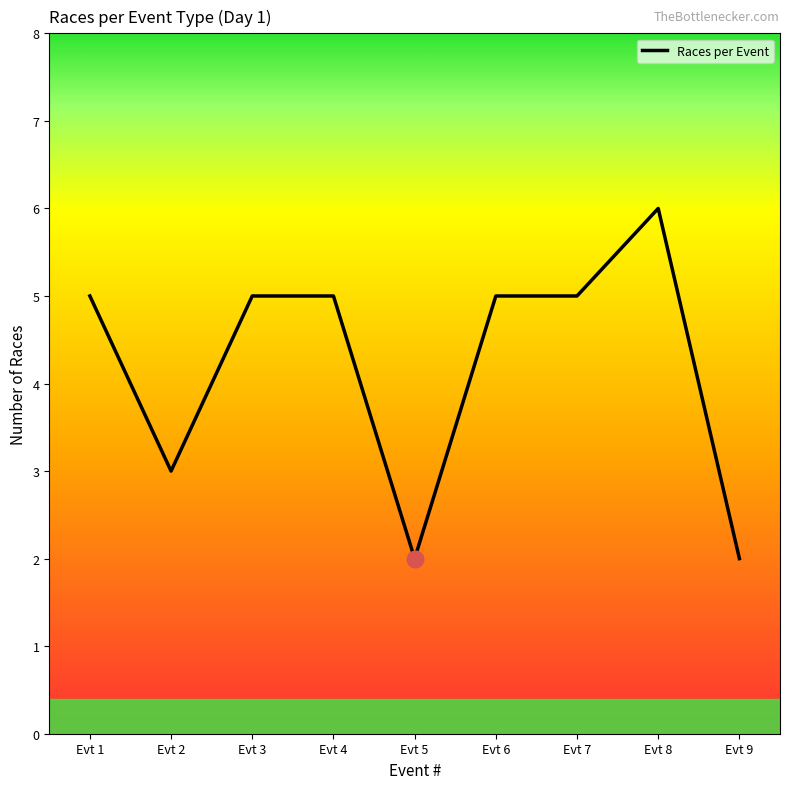

What is the ratio of the value at Evt 2 to the value at Evt 1?

0.6